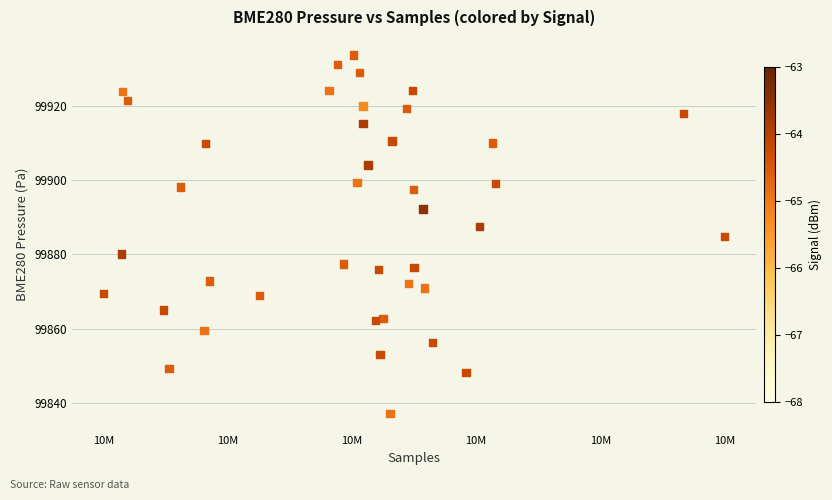

What is the range of X values (max minus min)?

46773.0